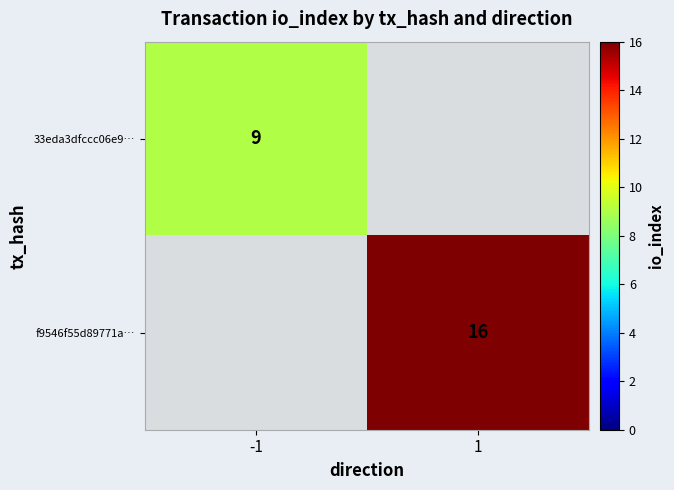

How many data points does each series have?

2